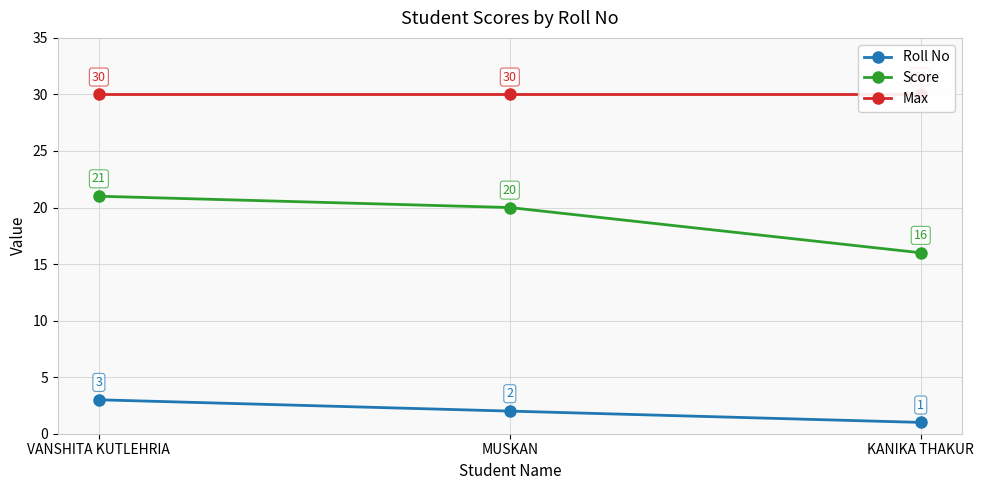

What is the value of the Roll No point at the 1st from the left?

3